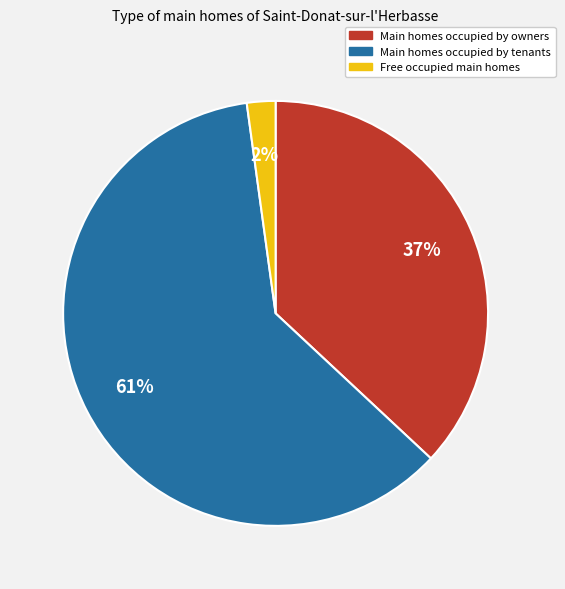

How many segments does this pie chart have?

3